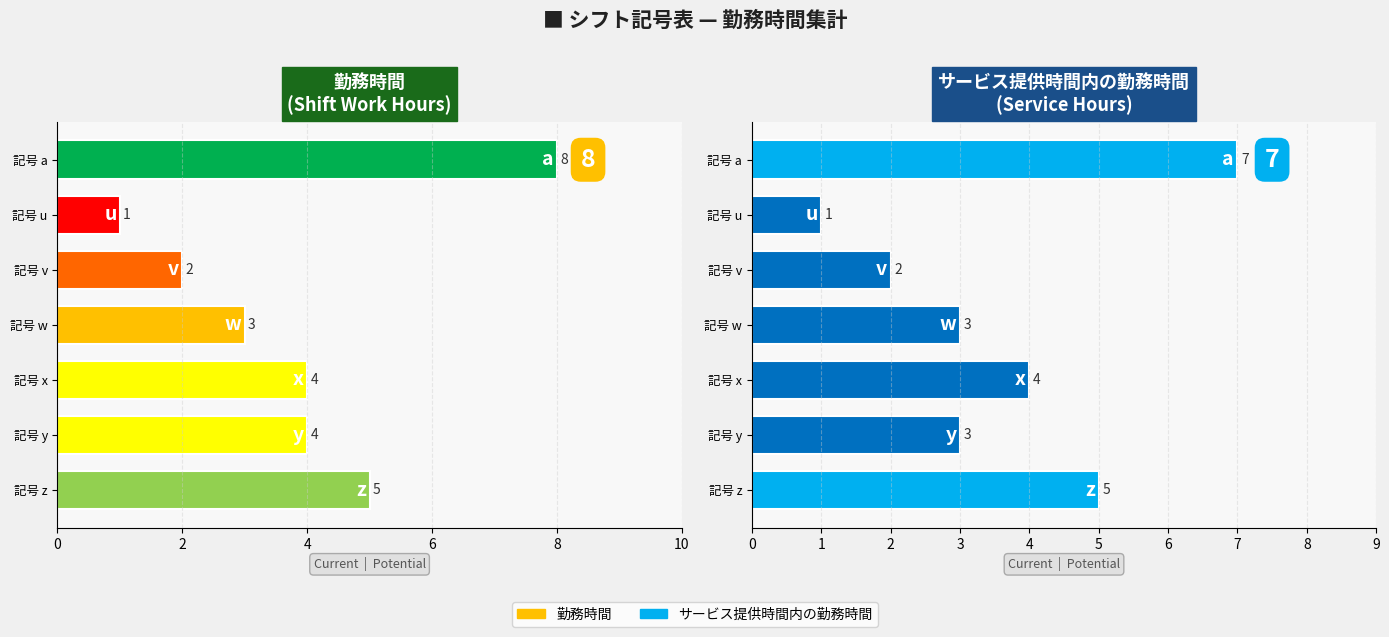

What is the difference between the maximum and second lowest values in the サービス提供時間内の勤務時間 series?

5